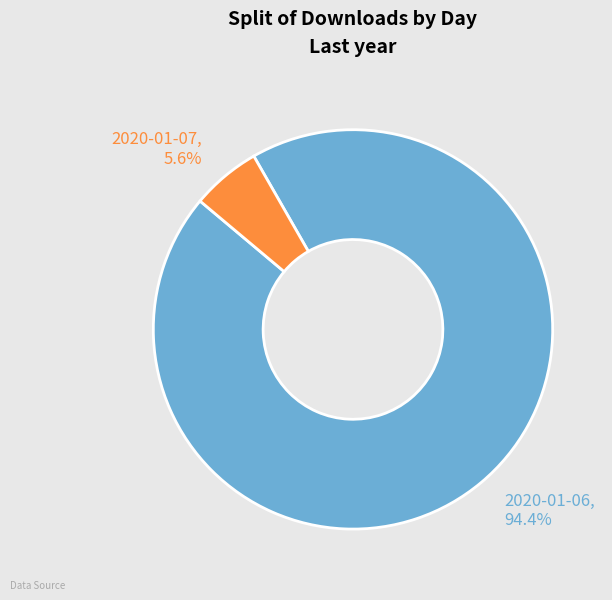

Count the number of slices in the pie.

2